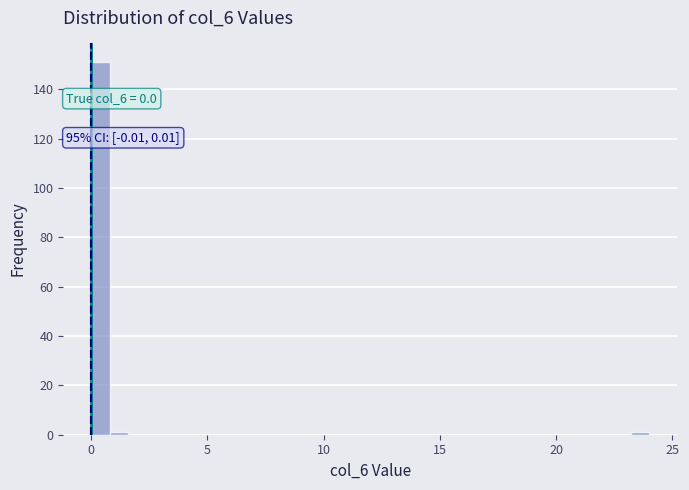

Read against the x-axis, roughly where is the centre of the tallest bar?

0.5